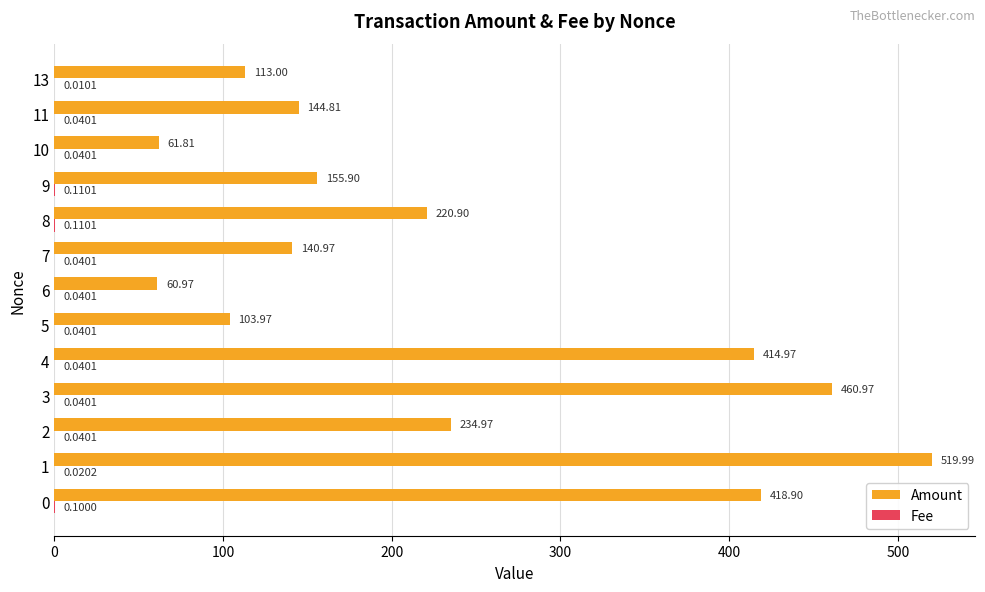

What is the difference between the Amount values at 9 and 7?

14.9